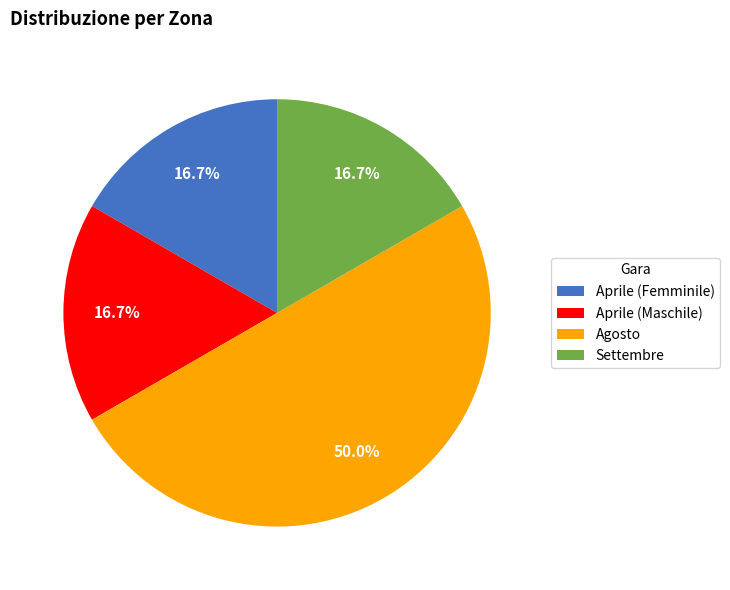

How many slices are in this pie chart?

4